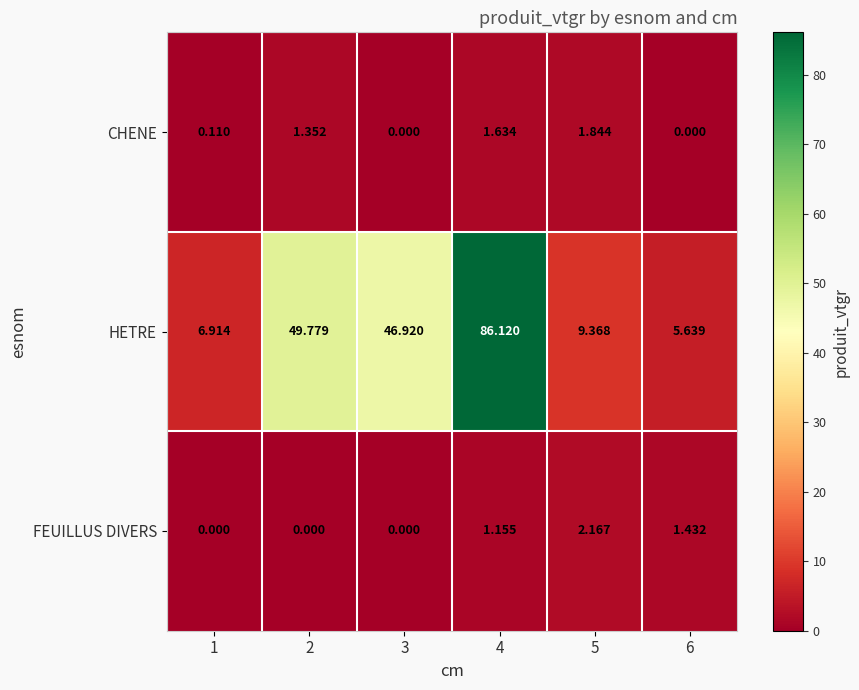

Rank the series at 2 from highest to lowest value.

HETRE, CHENE, FEUILLUS DIVERS